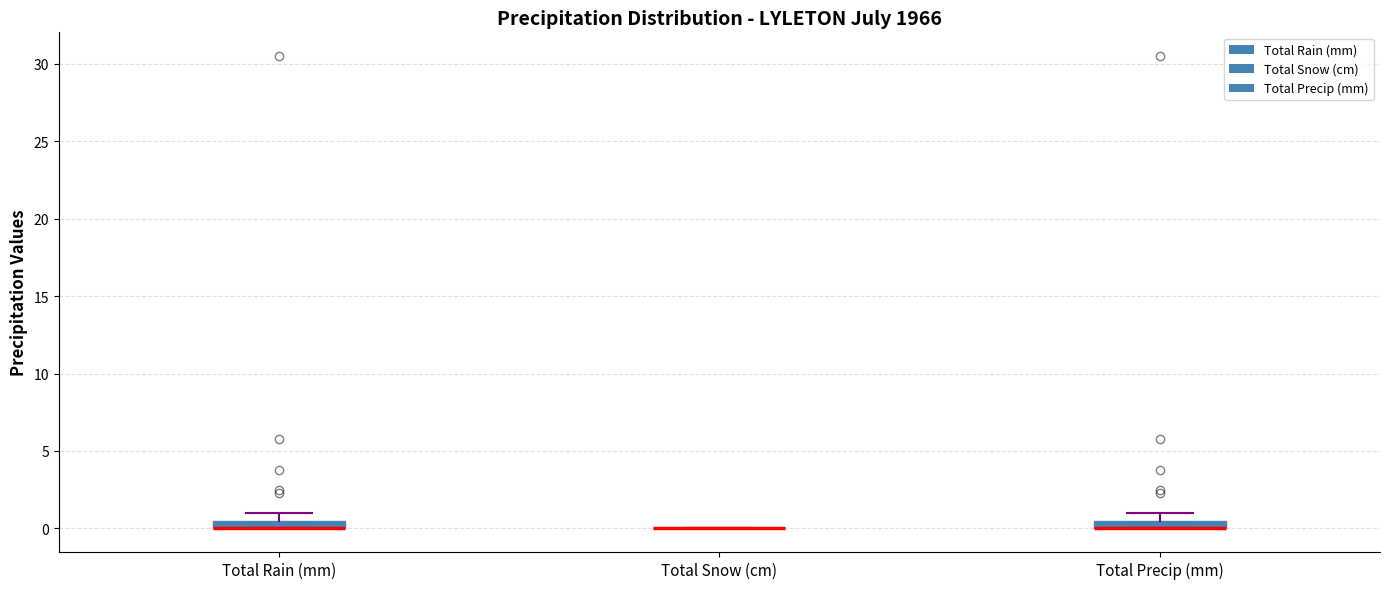

Where is the lower edge of the box for Total Precip (mm) on the y-axis? The values are not printed on the chart, so give them approximately, as read against the axis.

0.0